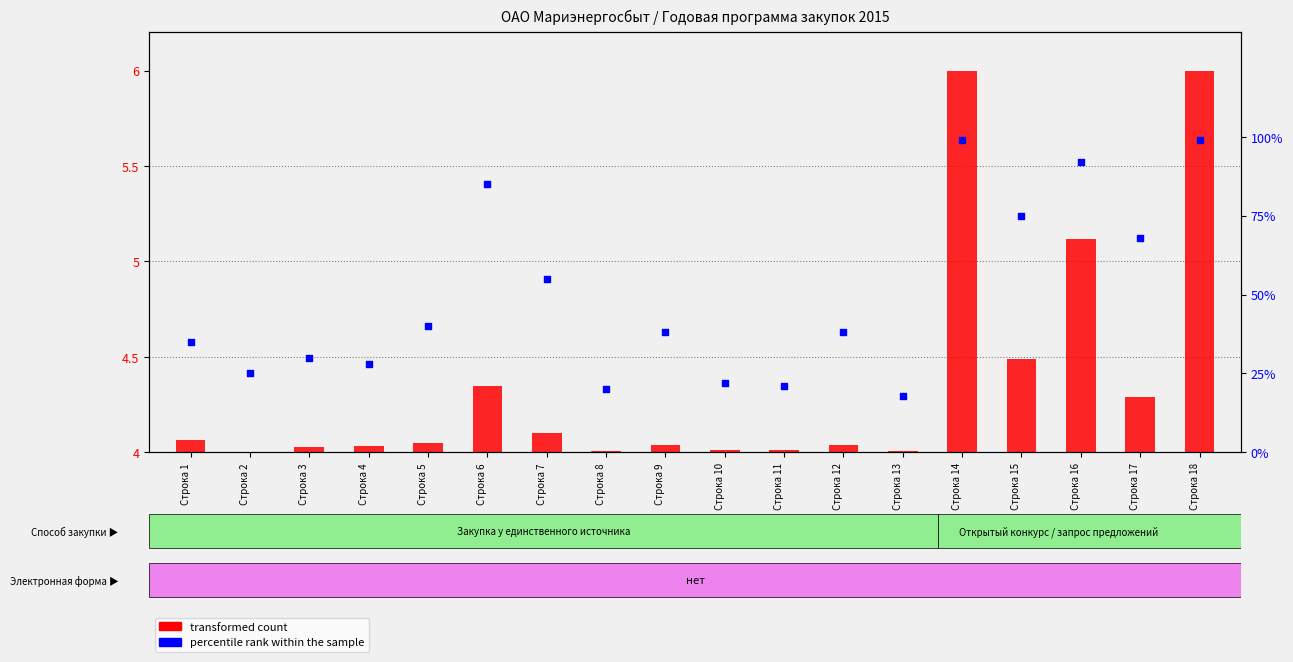

At how many categories does at least one series exceed 48?

7